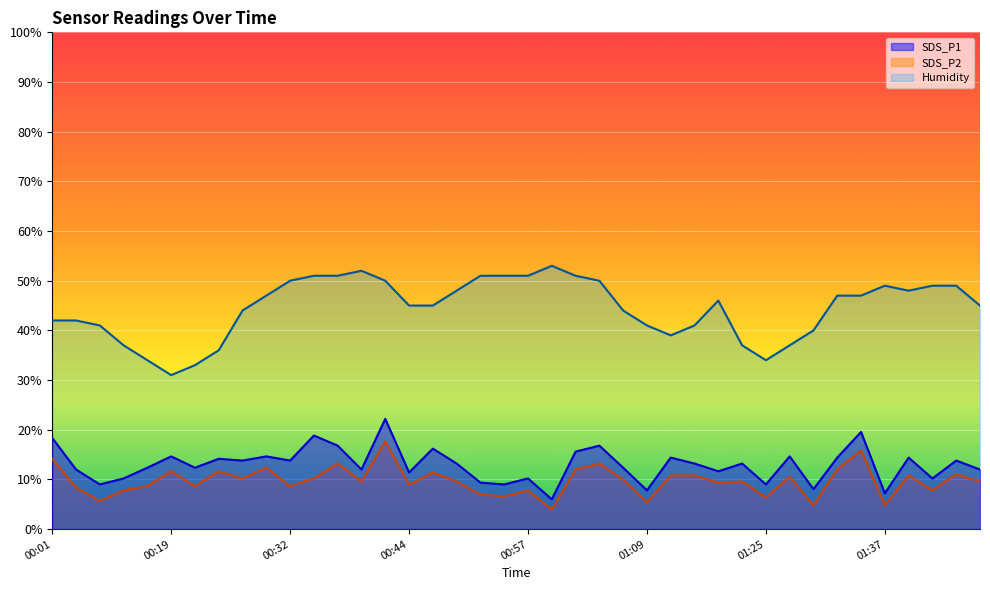

How many data points in SDS_P1 are above 13?

21